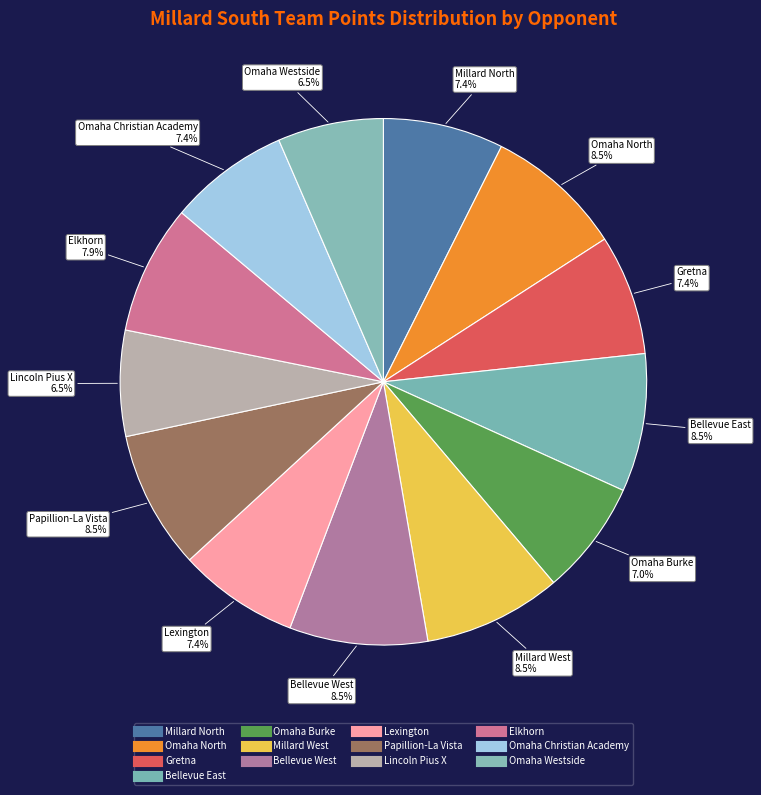

Does Papillion-La Vista represent more than half of the total?

No